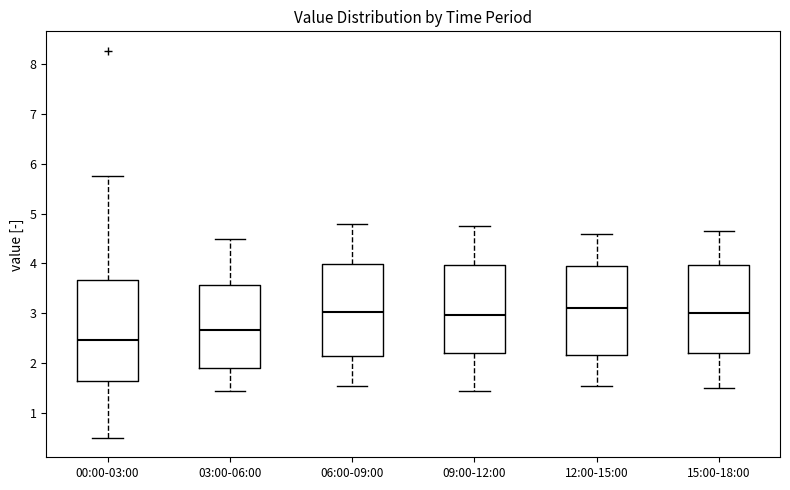

Where does the upper whisker of the box for 12:00-15:00 end on the y-axis? The values are not printed on the chart, so give them approximately, as read against the axis.

4.6